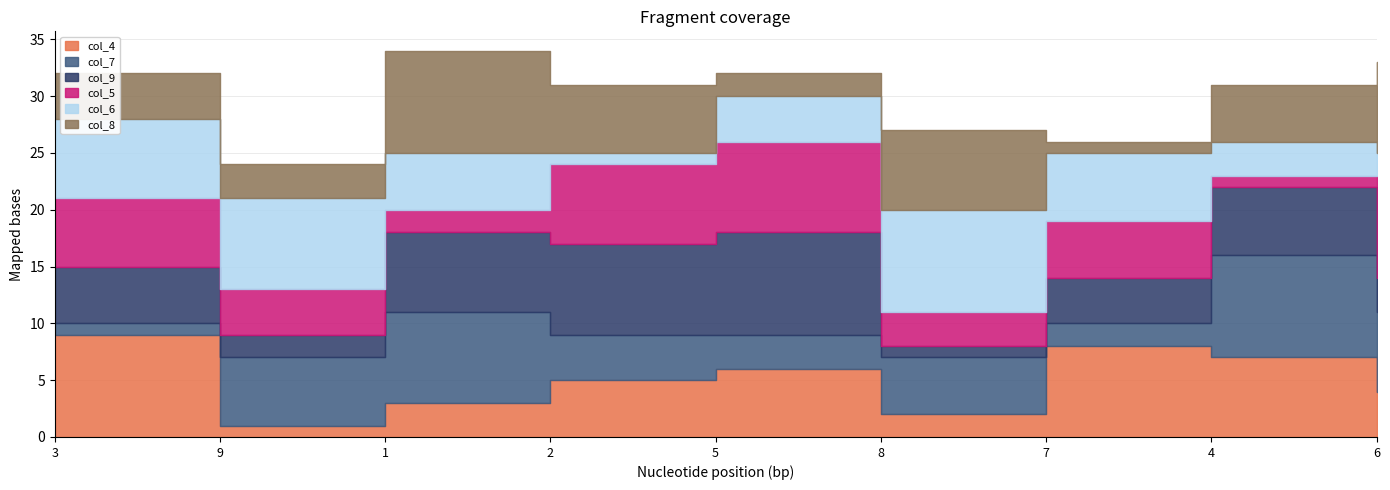

Reading left to right, extract all data points from this chart.

col_4: 9	1	3	5	6	2	8	7	4
col_7: 1	6	8	4	3	5	2	9	7
col_9: 5	2	7	8	9	1	4	6	3
col_5: 6	4	2	7	8	3	5	1	9
col_6: 7	8	5	1	4	9	6	3	2
col_8: 4	3	9	6	2	7	1	5	8